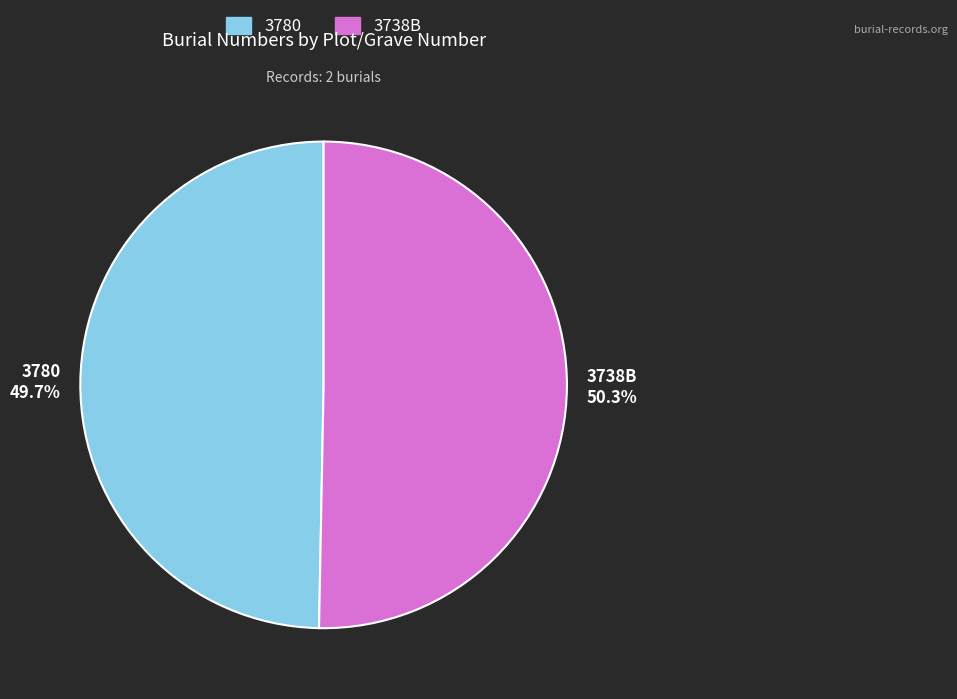

True or false: 3780 accounts for 50% of the total.

True